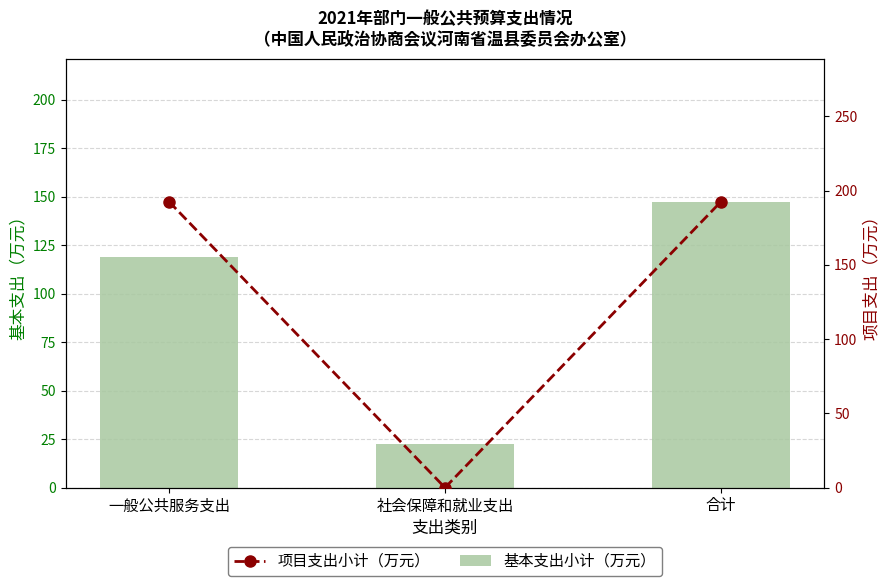

Rank the series by their maximum value, from highest to lowest.

项目支出小计, 基本支出小计